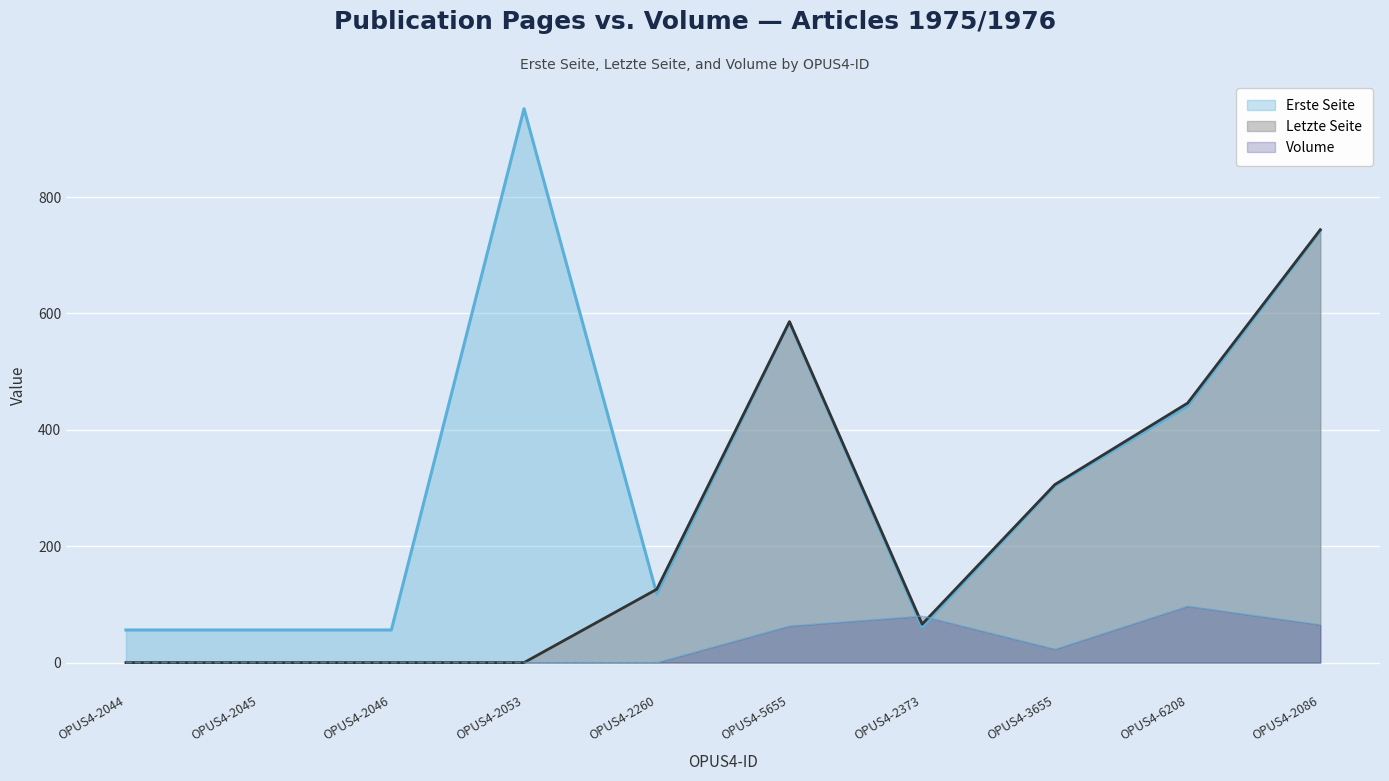

What are all the series names shown in the legend?

Erste Seite, Letzte Seite, Volume